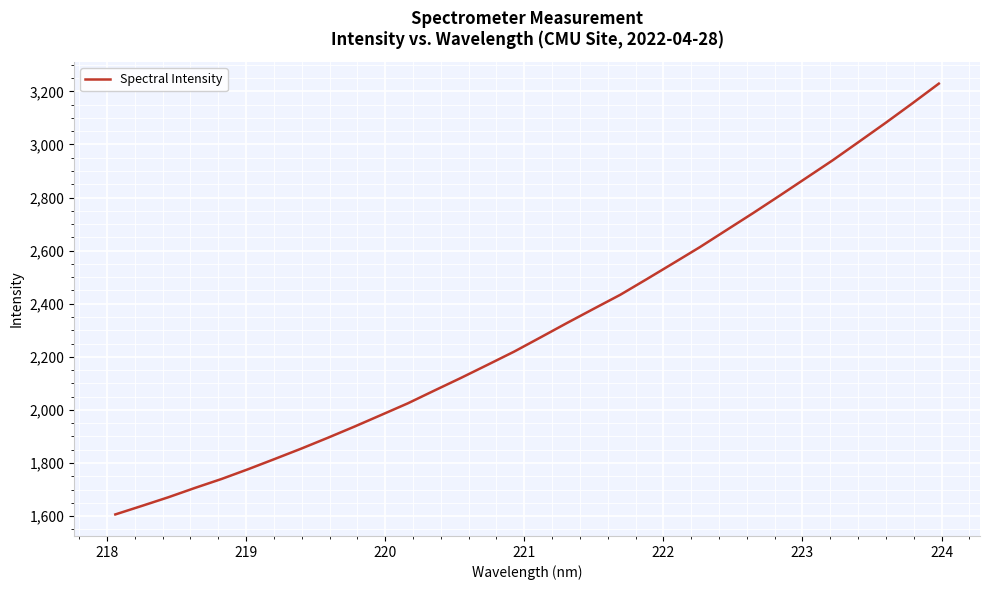

What is the maximum value shown in the chart?

3229.2